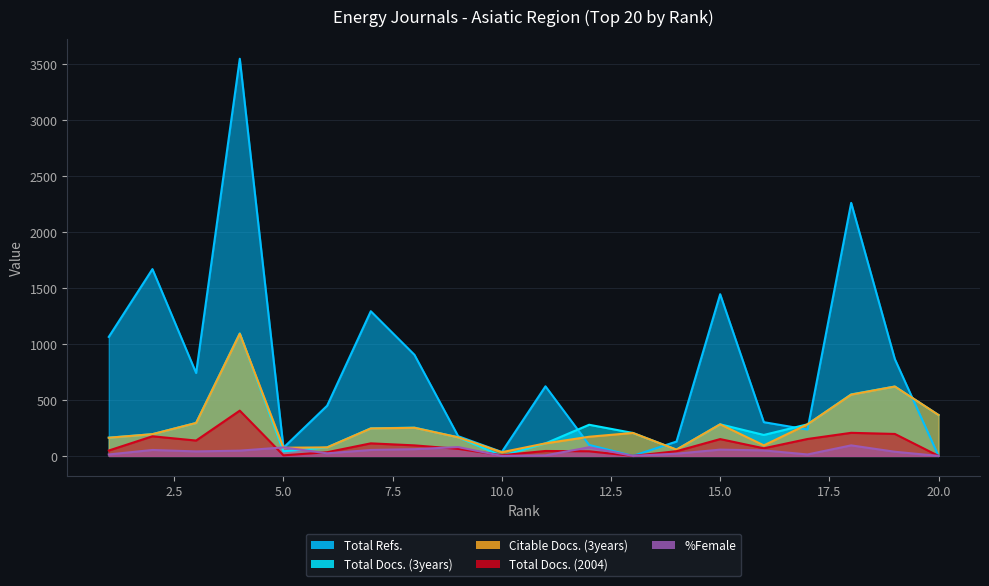

What is the maximum value shown in the chart?

3544